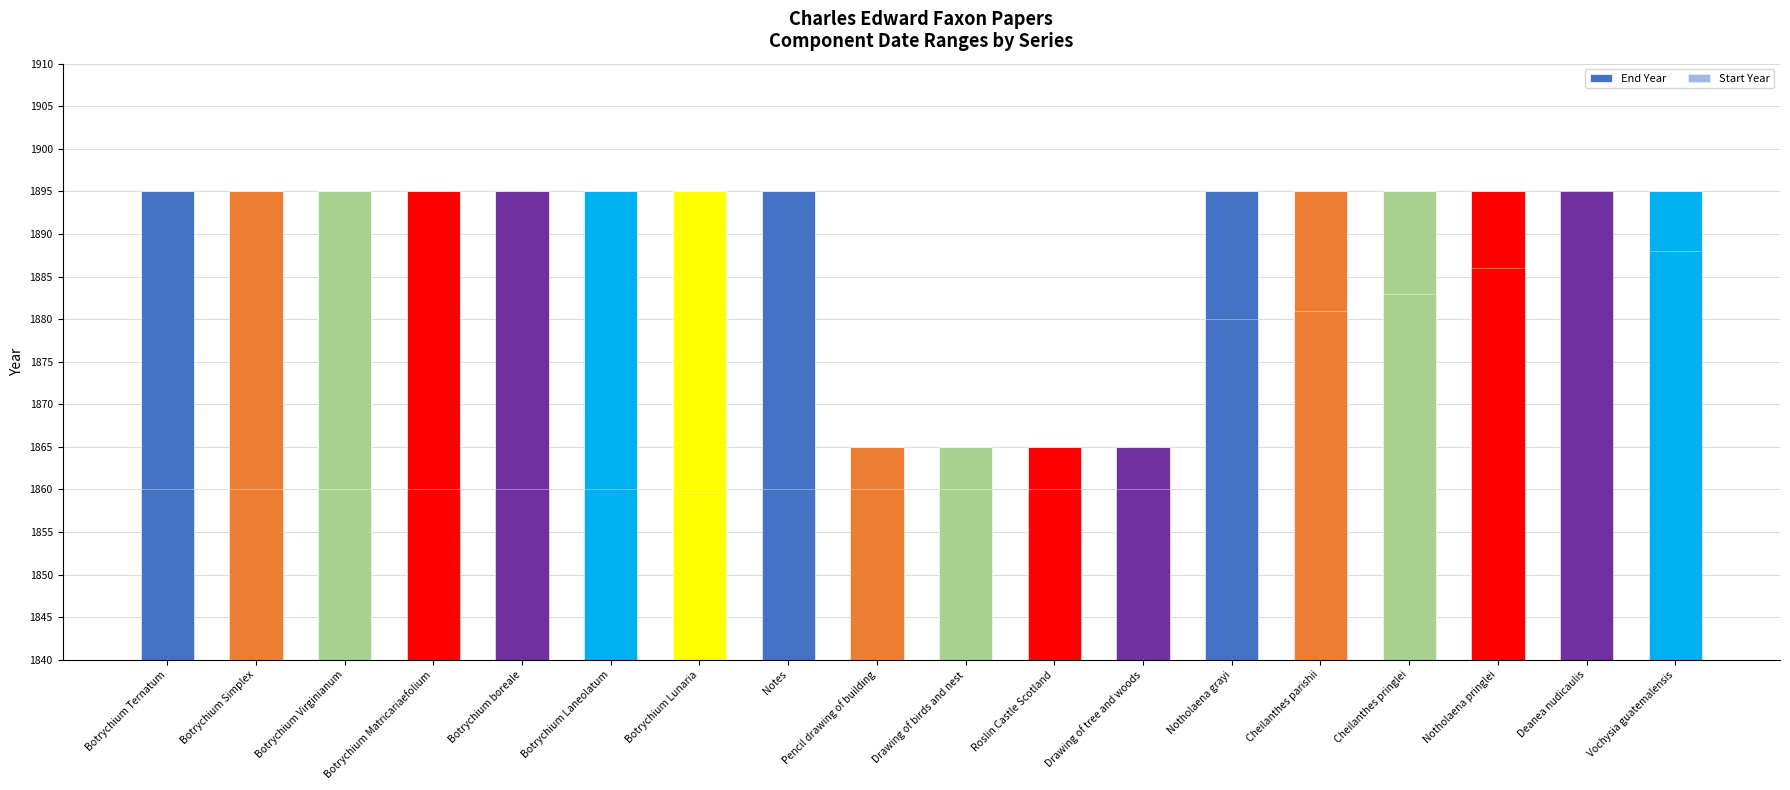

What position from the right is Botrychium boreale?

14